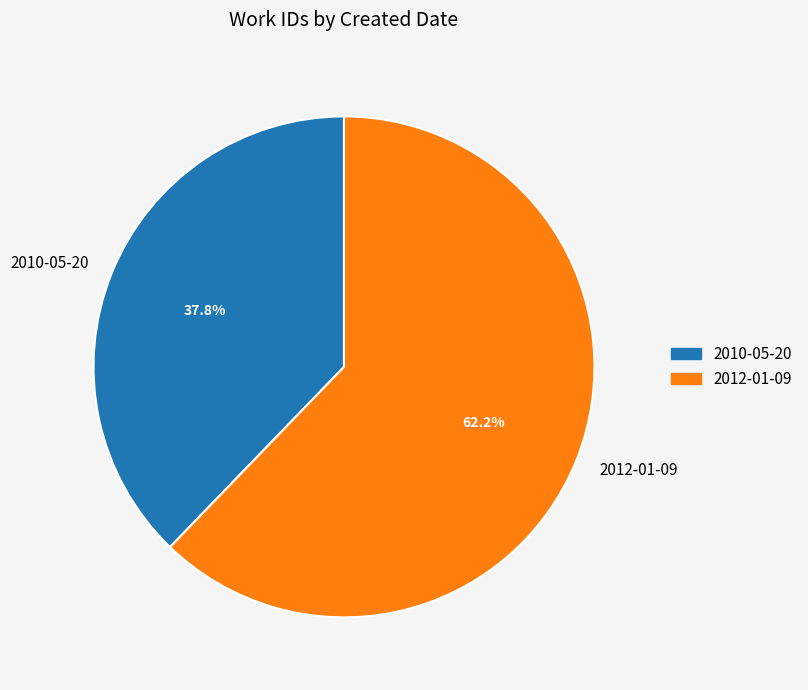

Approximately how many times larger is the value at 2012-01-09 compared to 2010-05-20?

1.6